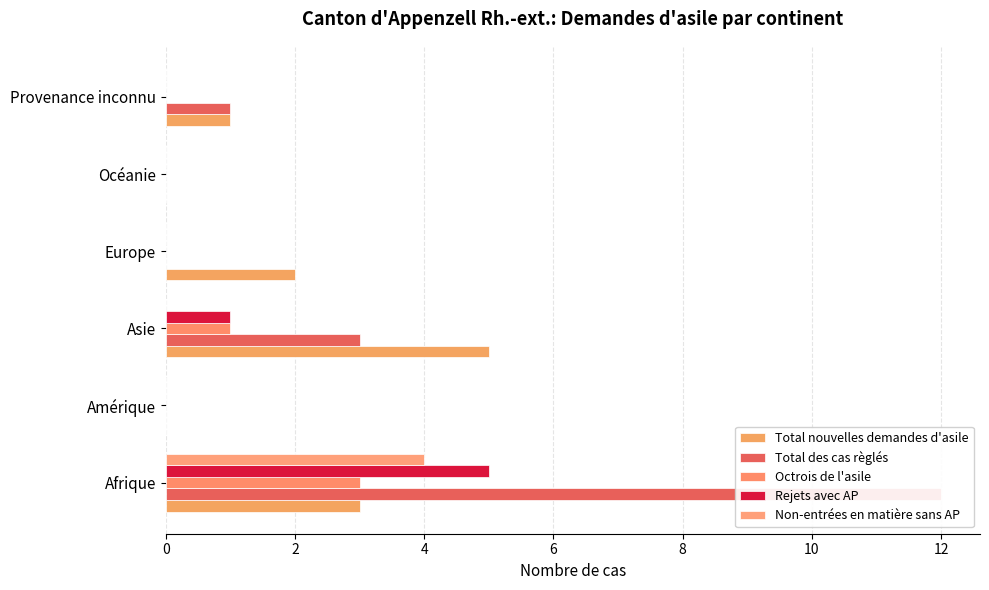

Between Asie and Océanie, which series saw the biggest shift?

Total nouvelles demandes d'asile